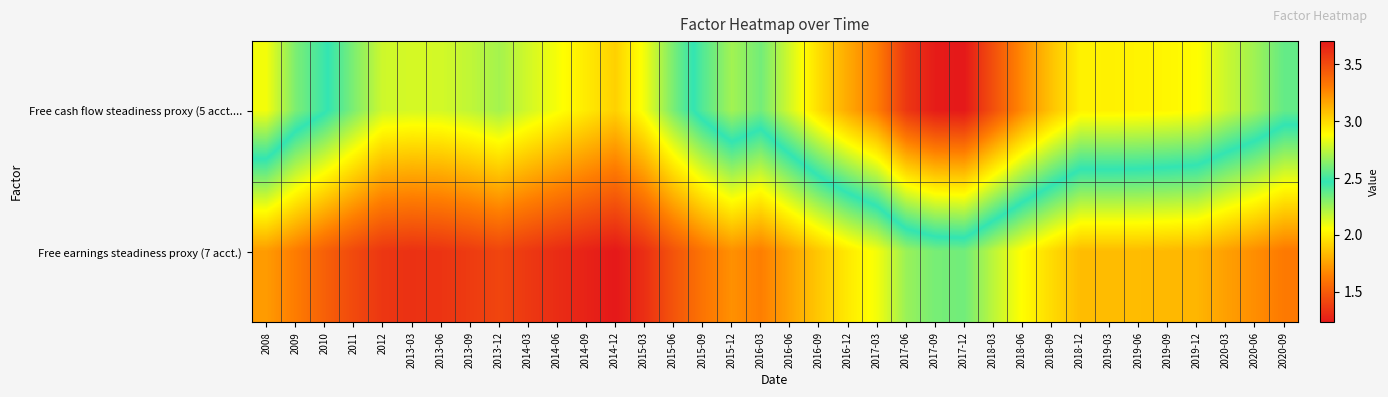

What is the difference between the highest and lowest values at 2013-06?

0.8